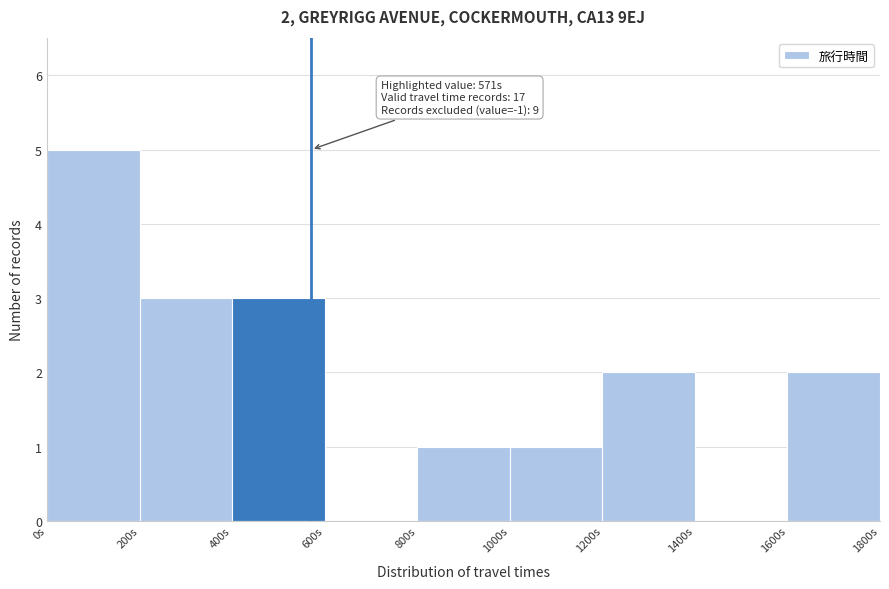

Over which range of the x-axis is the bar tallest?

0 to 200